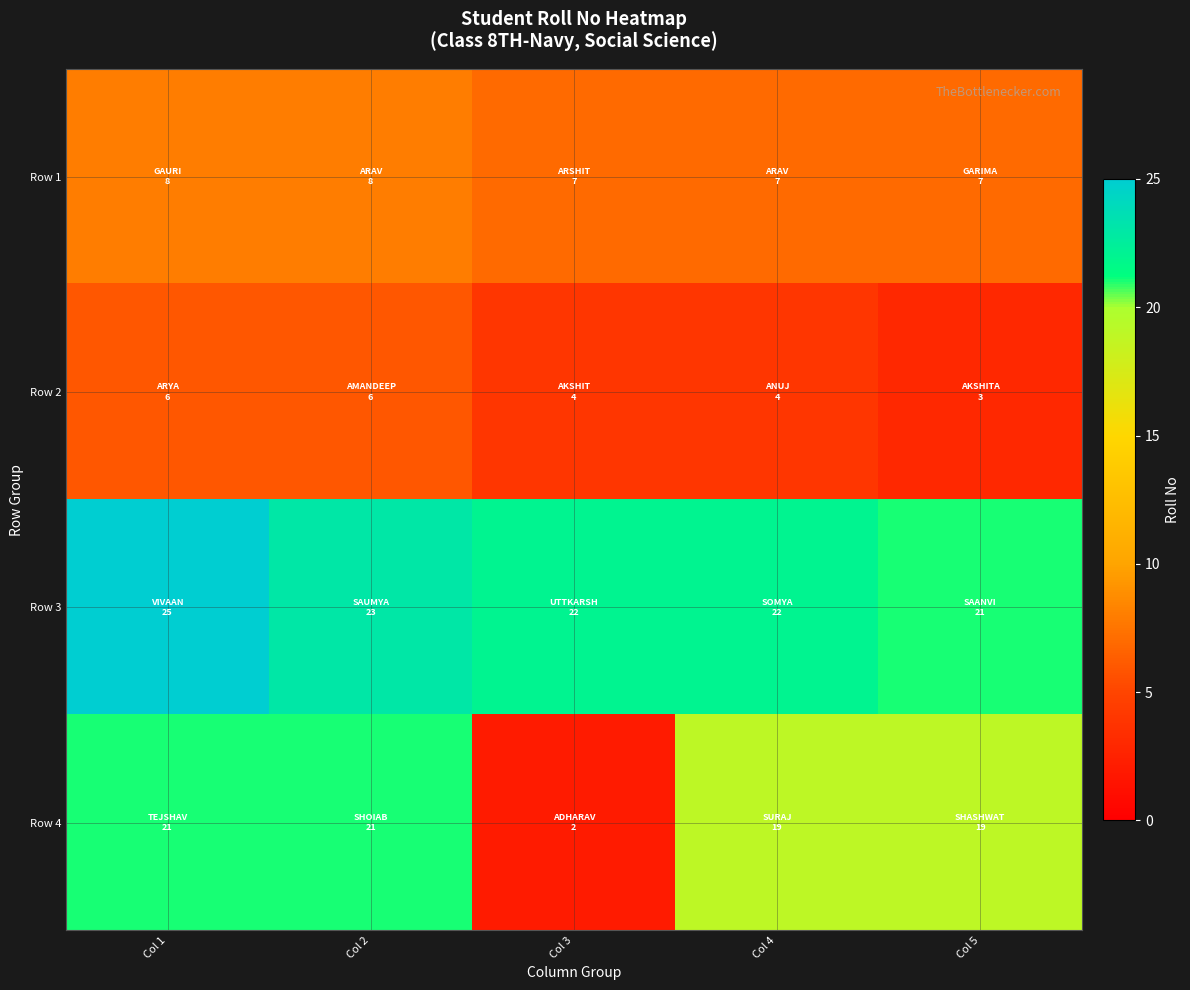

What is the difference between the maximum and second lowest values in the Row 2 series?

2